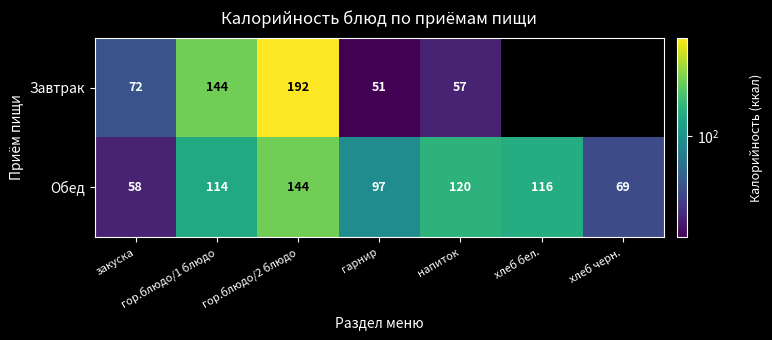

What is the difference between the maximum and second lowest values in the Обед series?

75